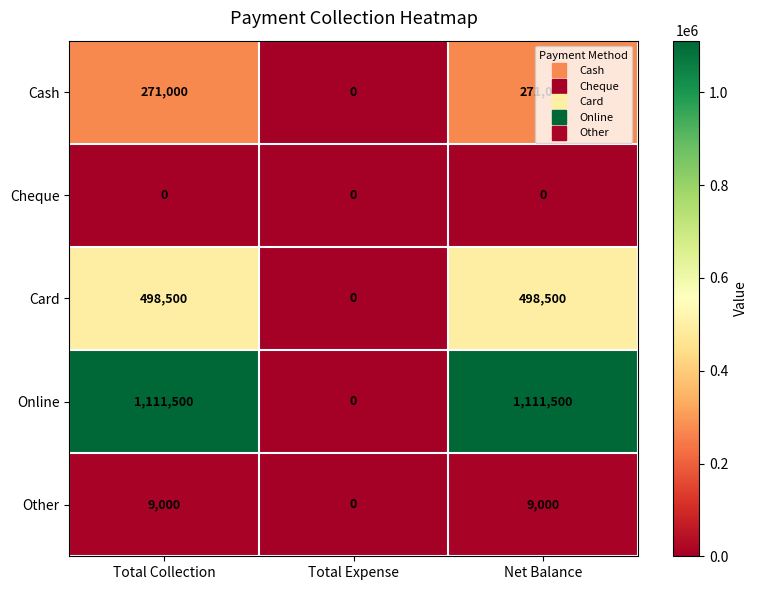

Is it true that Other equals 13511 at Net Balance?

False